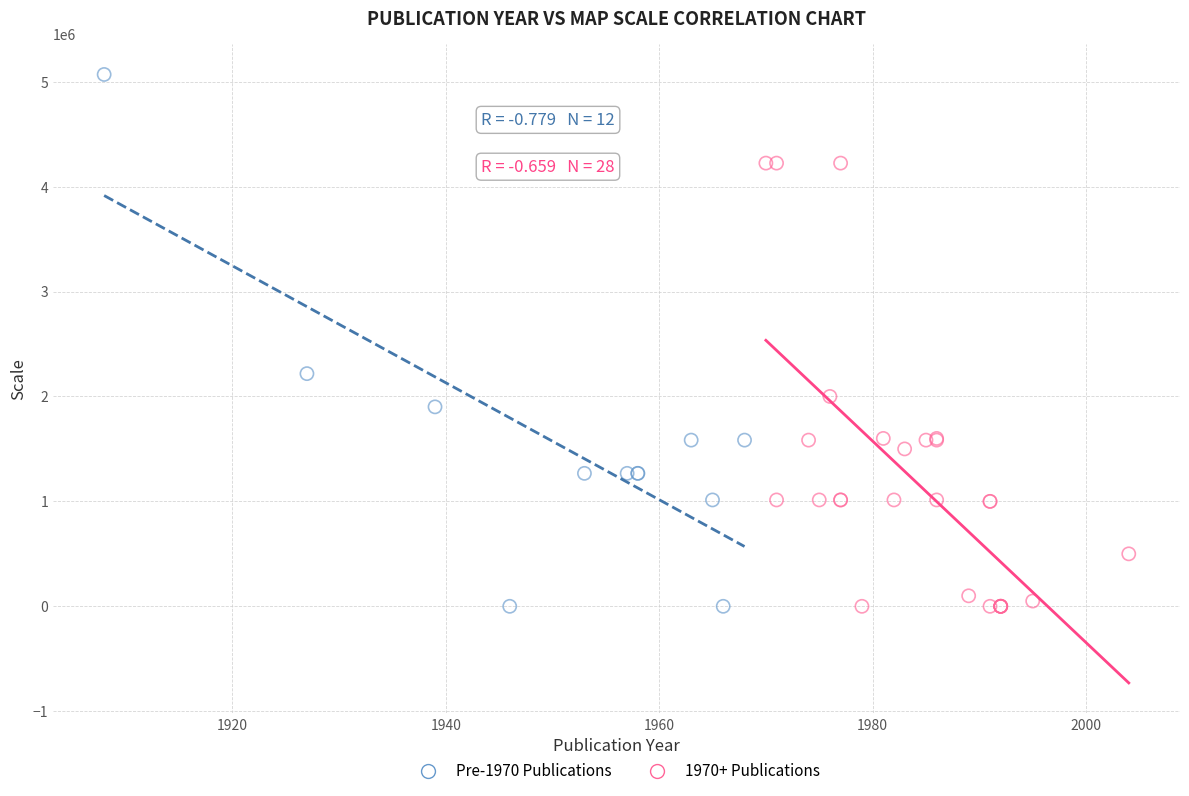

Which series reaches the maximum Y coordinate?

Pre-1970 Publications